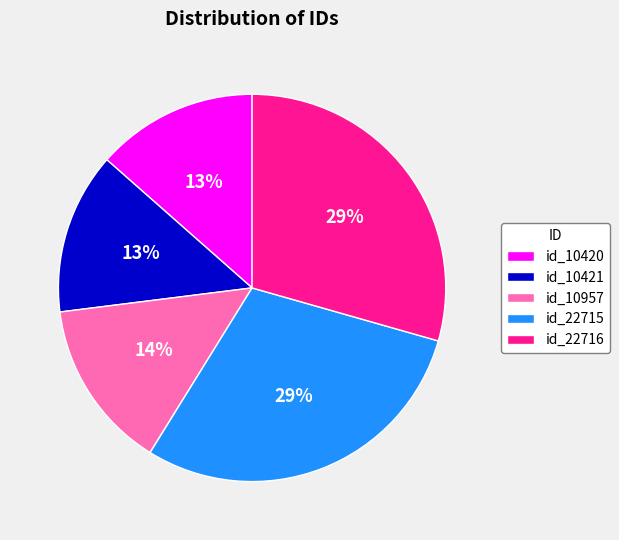

To the nearest percent, what portion does id_10420 represent?

13%